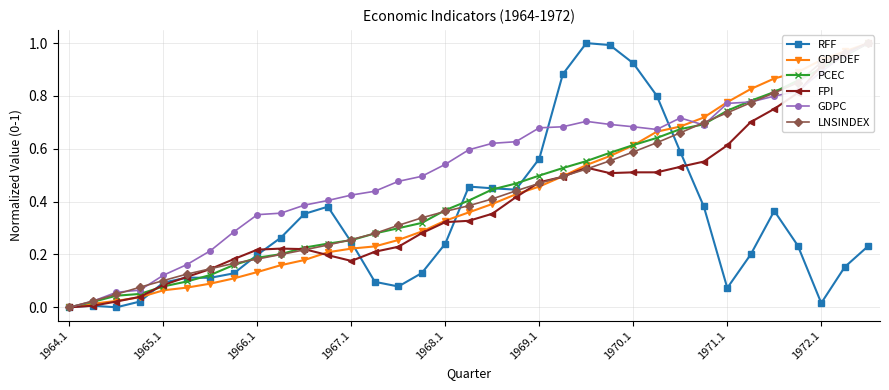

At how many categories does at least one series exceed 0?

35